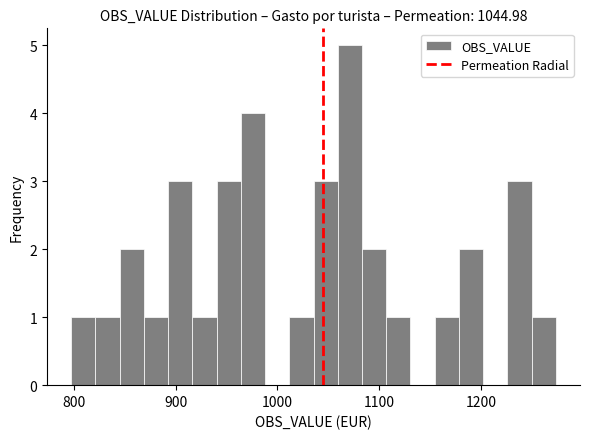

Read against the x-axis, roughly where is the centre of the tallest bar?

1070